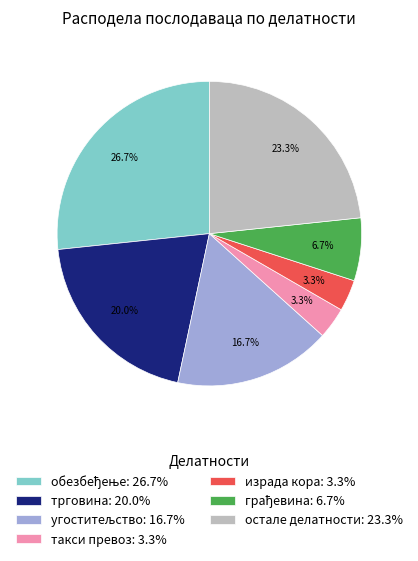

Is there a majority slice in this chart?

No